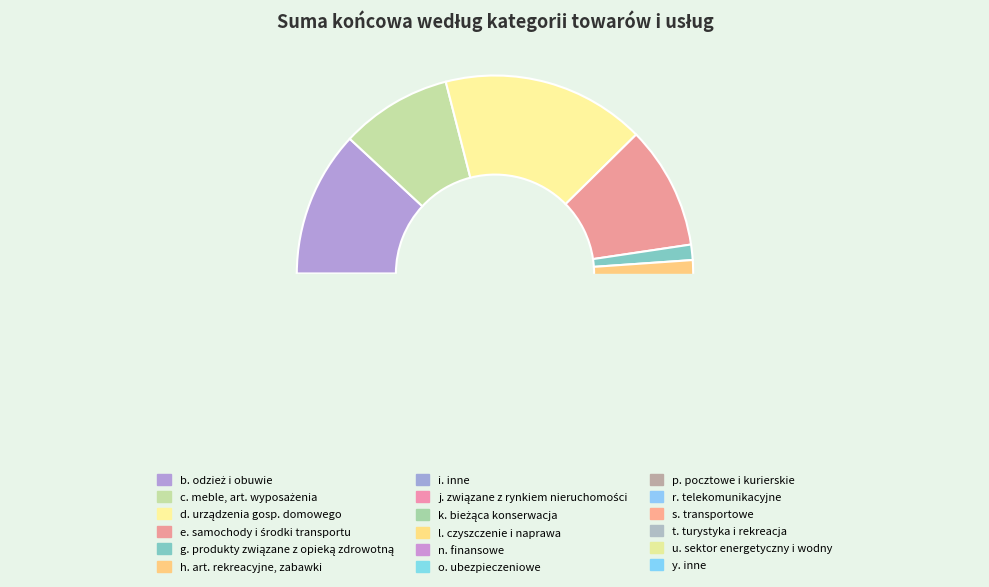

Does y. inne account for over 50% of the chart?

No